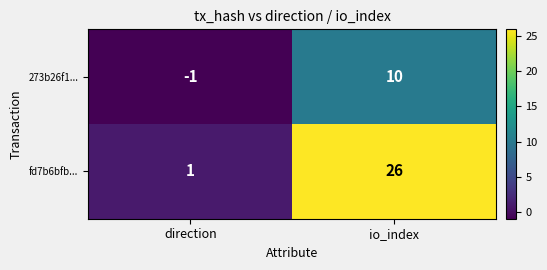

What is the difference between the maximum and minimum values in the fd7b6bfb... series?

25